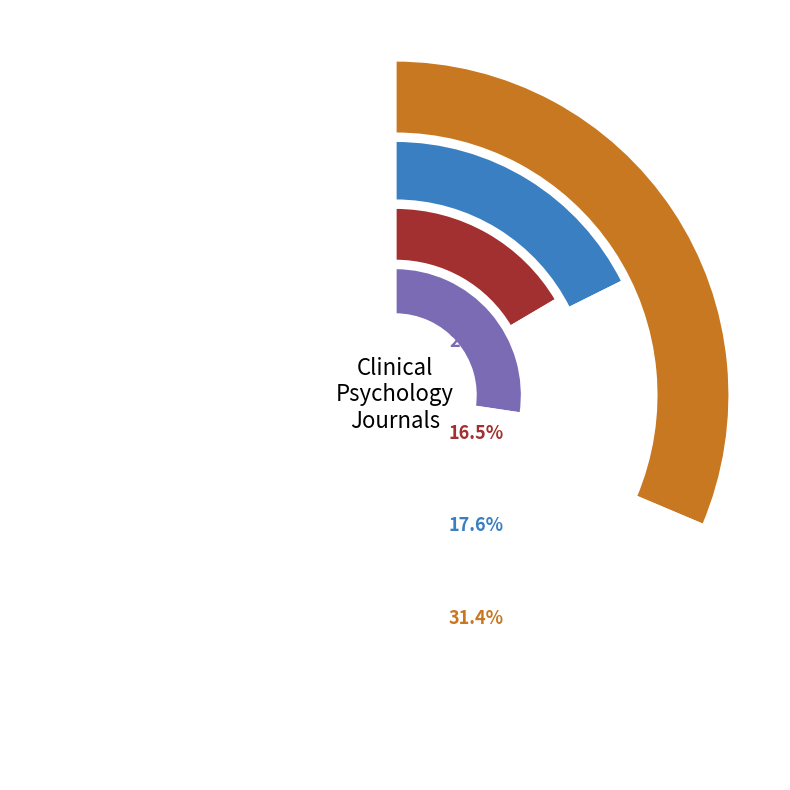

The Rank 5 slice represents 9% of the pie. True or false?

True